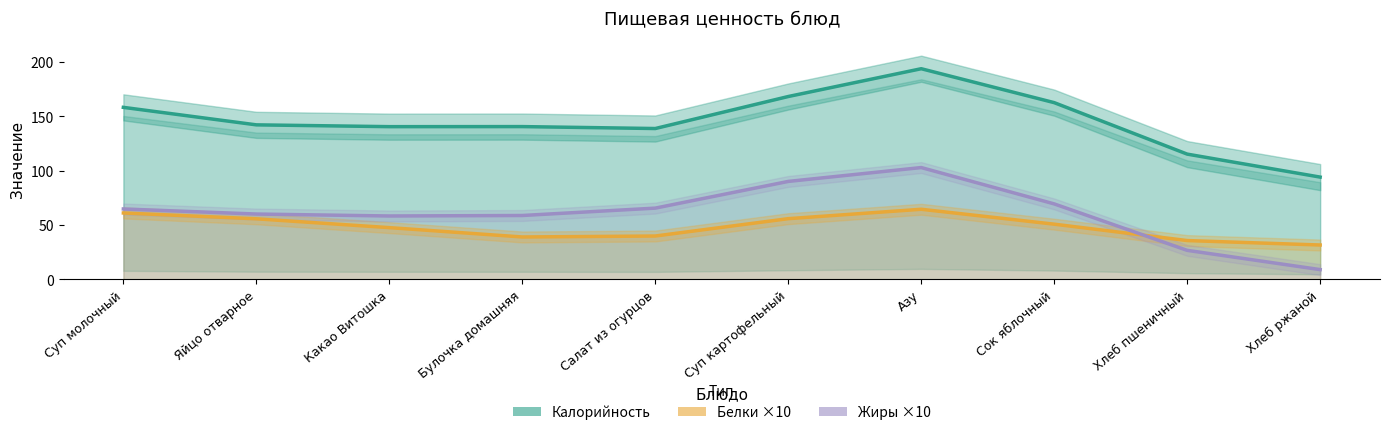

Which has a higher value, Хлеб пшеничный or Какао Витошка?

Какао Витошка